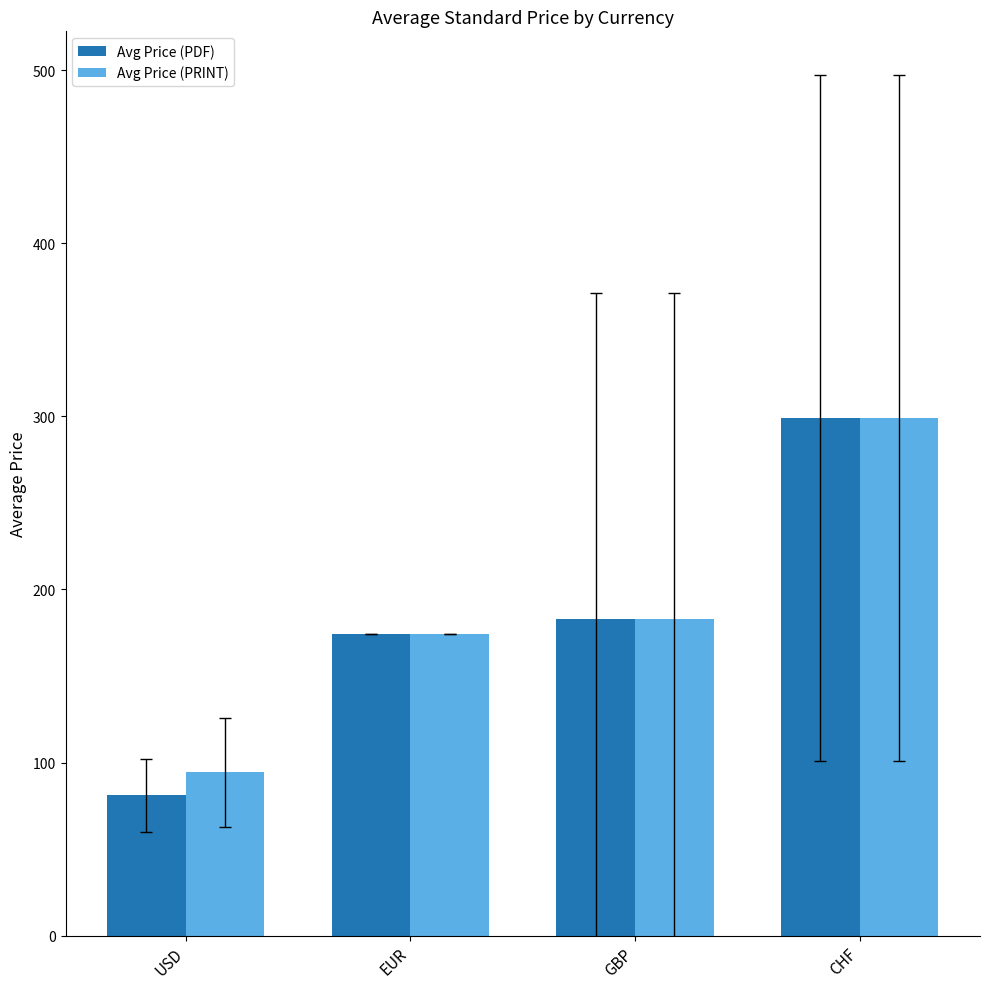

How many bars are there in each group?

2